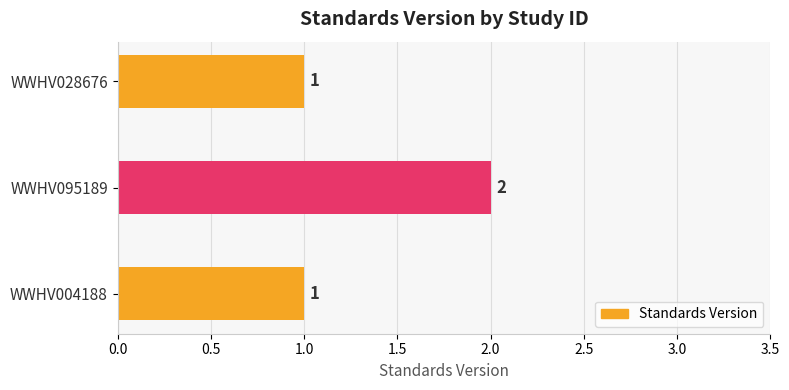

What is the sum of all values?

4